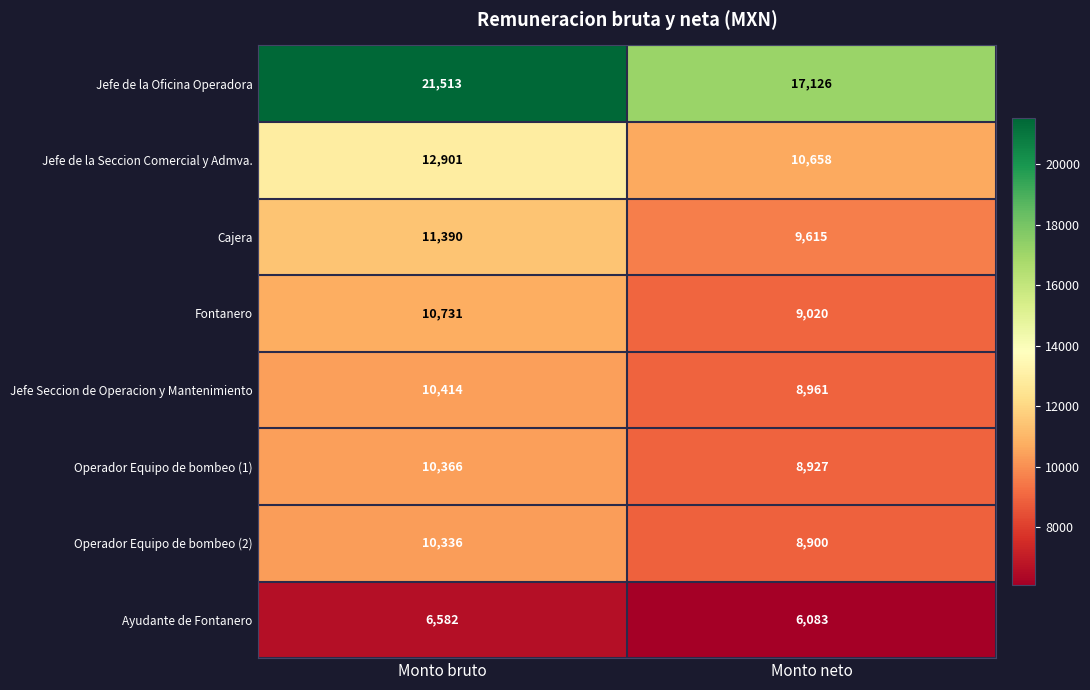

What is the sum of all Jefe Seccion de Operacion y Mantenimiento values?

19375